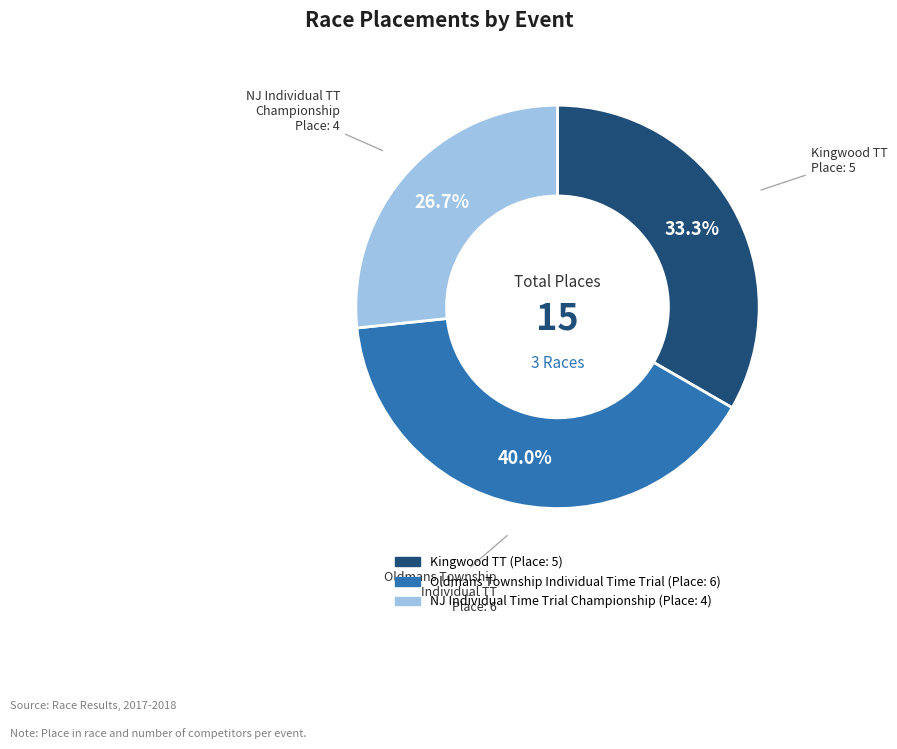

Combined, do Kingwood TT and Oldmans Township Individual Time Trial account for over 50%?

Yes